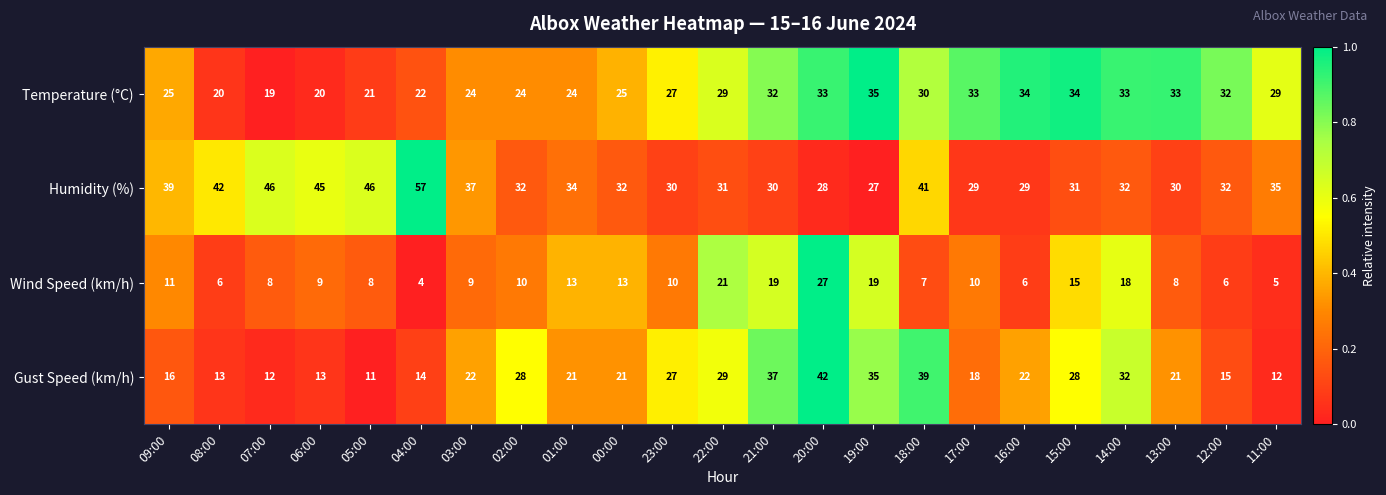

What is the difference between the highest and lowest values at 16:00?

28